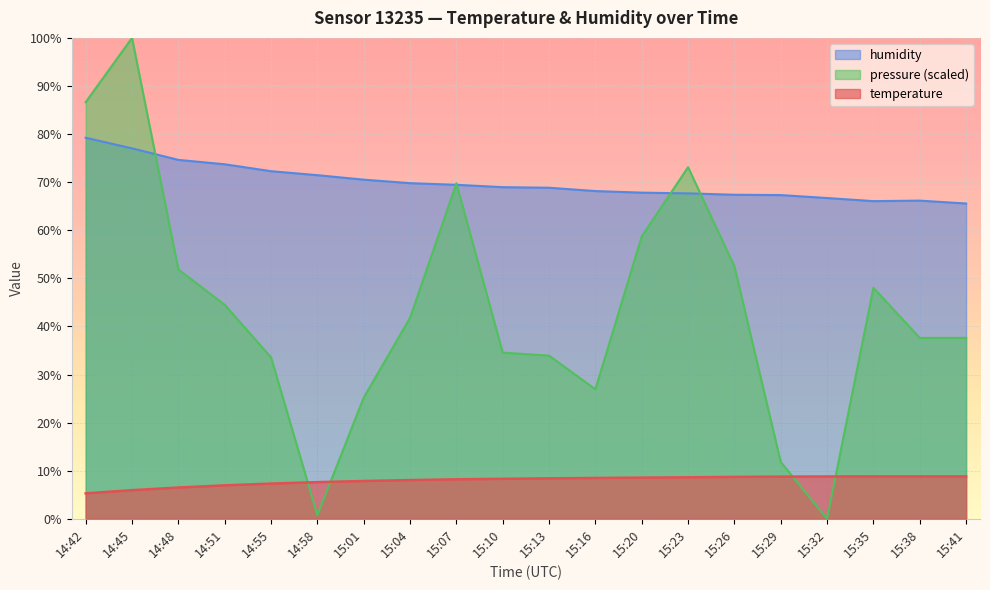

At which label does pressure_norm reach its minimum?

15:32